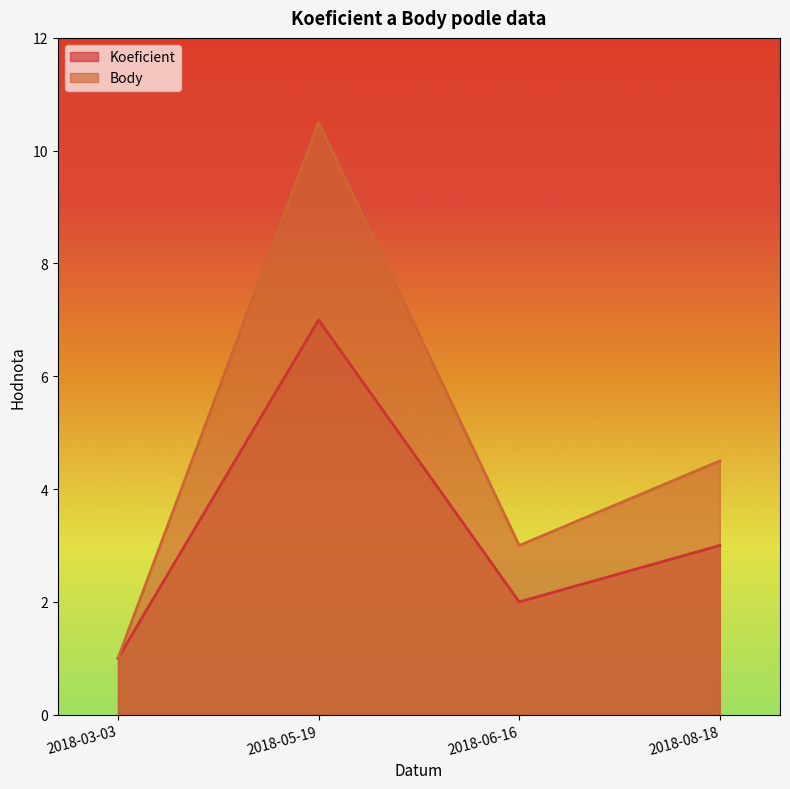

What is the label of the 2nd point from the left?

2018-05-19